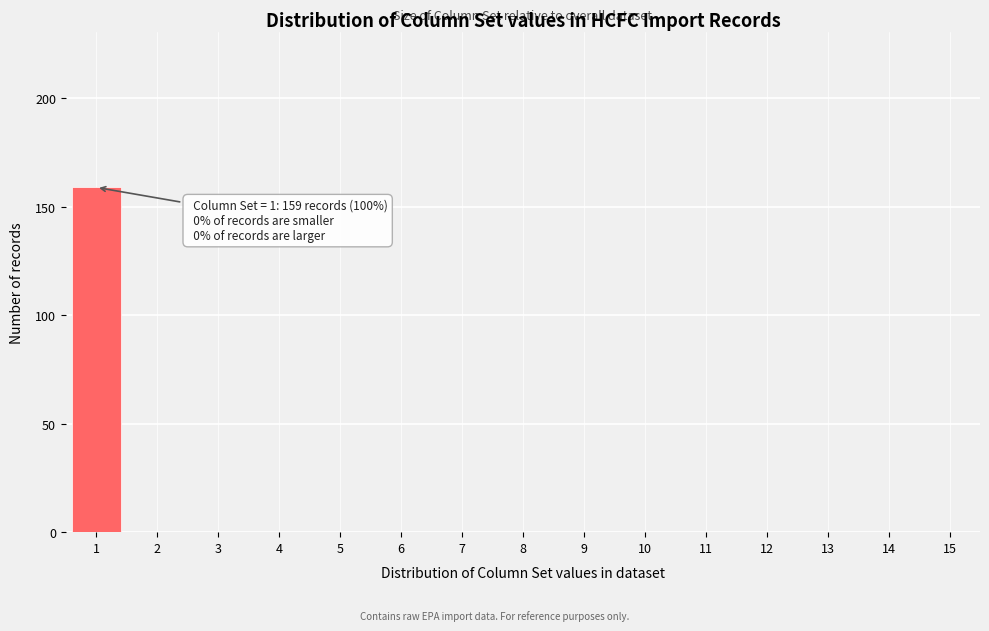

Which range on the x-axis has the tallest bar?

0.5 to 1.5